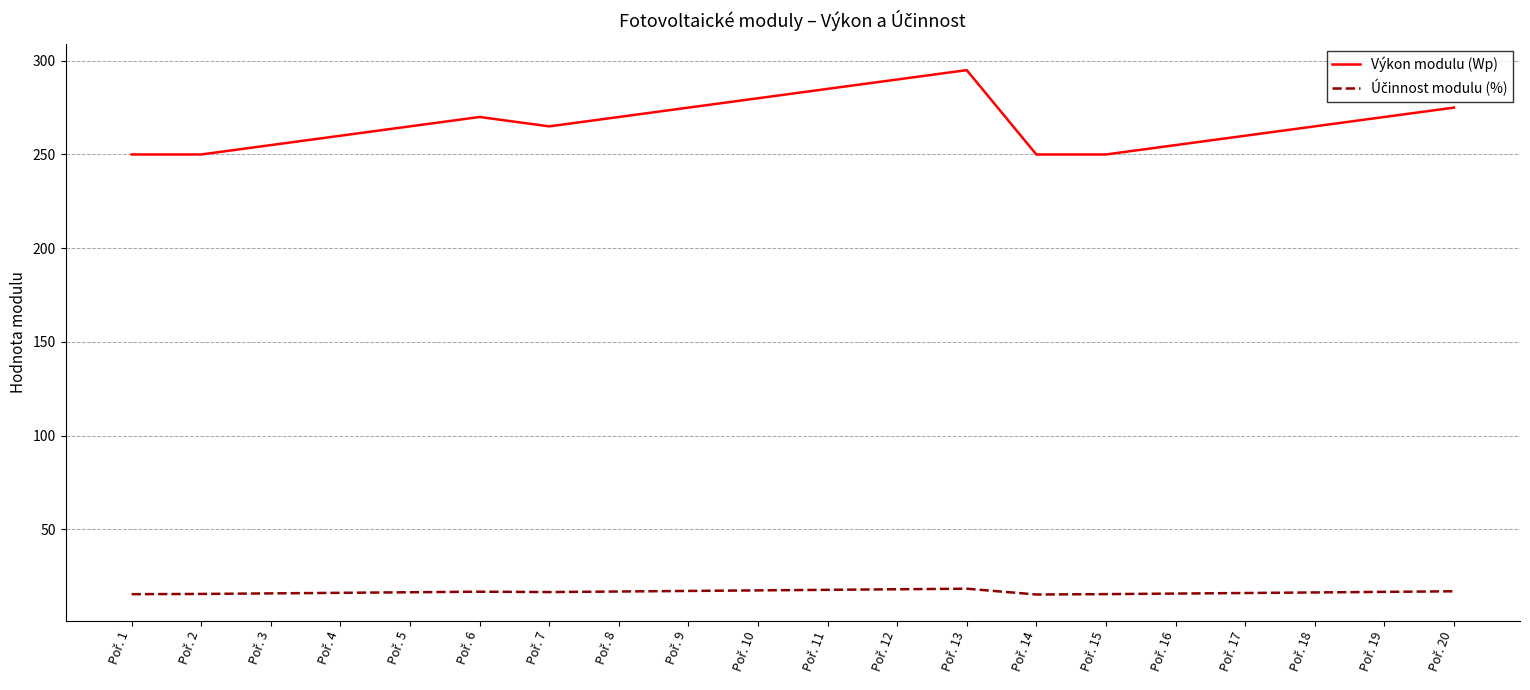

Which series has the largest total across all categories?

Výkon modulu (Wp)